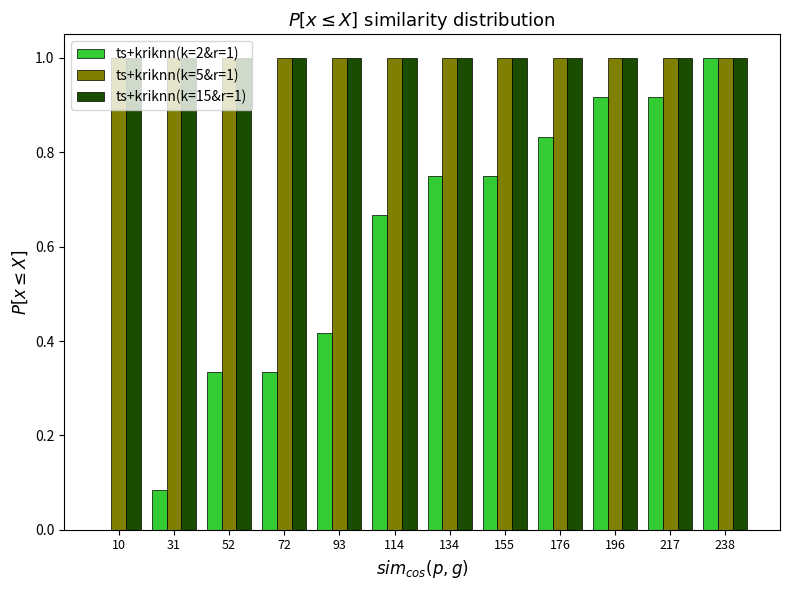

In the ts+kriknn(k=2&r=1) series, which range on the x-axis has the tallest bar?

230 to 250